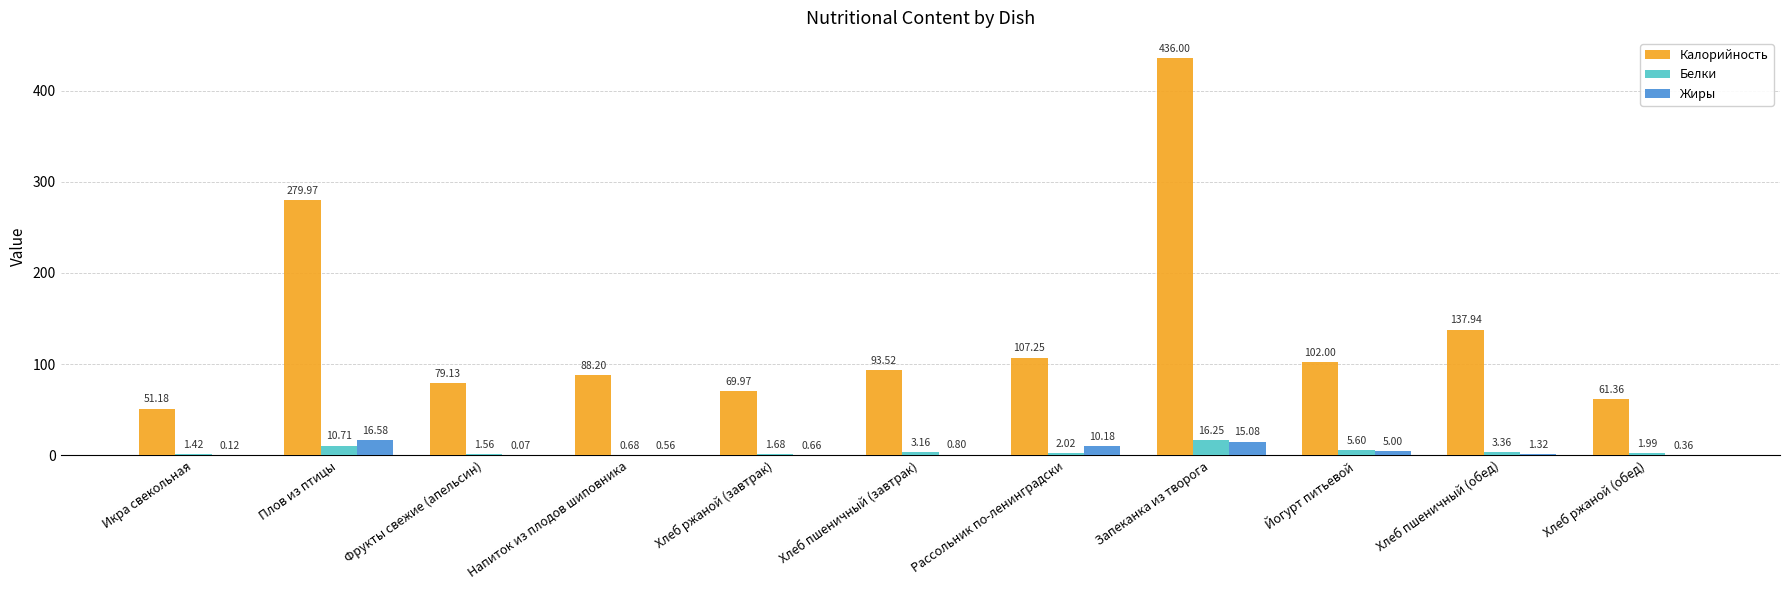

At which label does Калорийность first exceed 93?

Плов из птицы